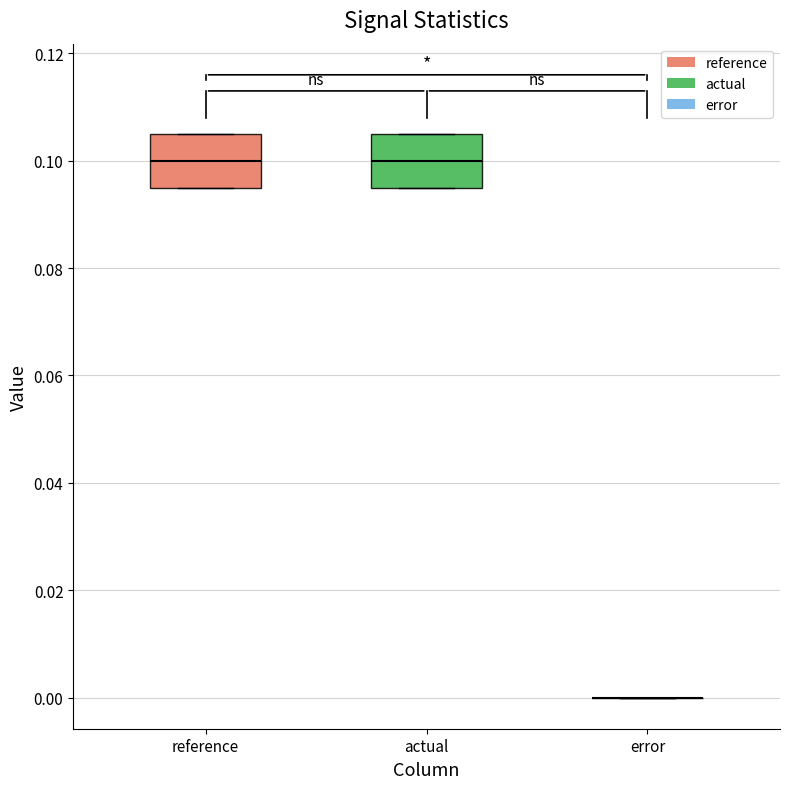

Reading left to right, read every box against the y-axis: the position of its median line, the range the box covers, and the ends of its whiskers. The values are not printed on the chart, so give them approximately, as read against the axis.

reference: median 0.100, box 0.094 to 0.106, whiskers 0.094 to 0.106
actual: median 0.100, box 0.094 to 0.106, whiskers 0.094 to 0.106
error: box collapsed to a line at 0.000, whiskers 0.000 to 0.000